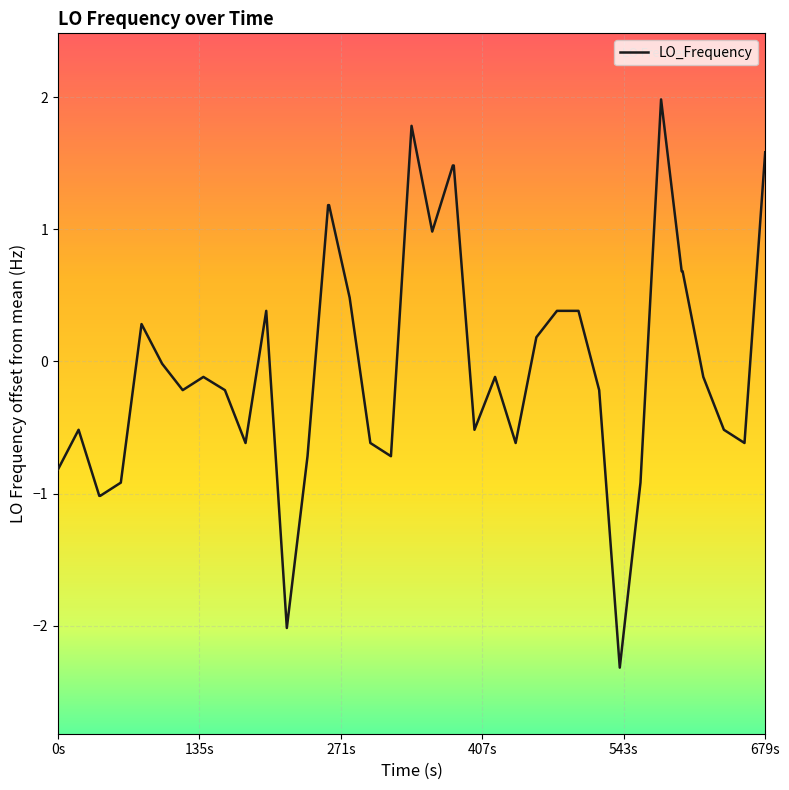

What is the maximum value shown in the chart?

2.0